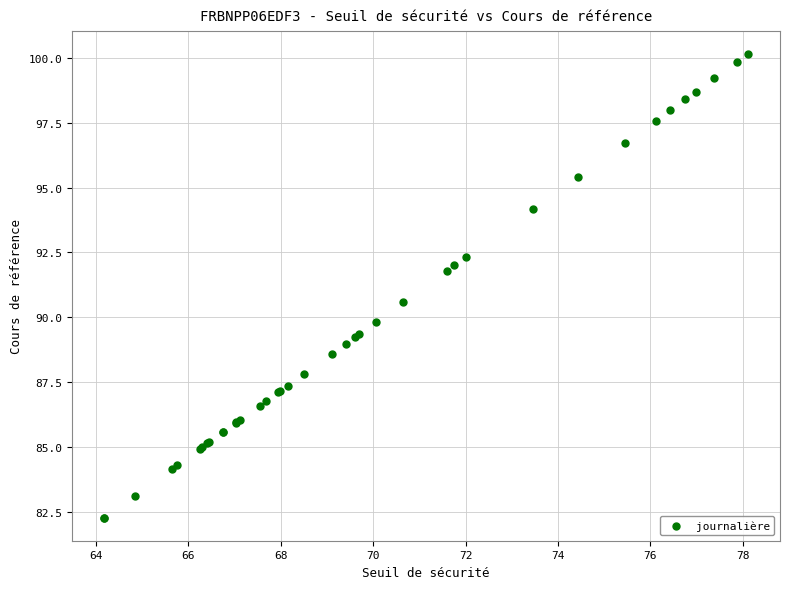

What Y value in the scatter plot is closest to 91?

90.6